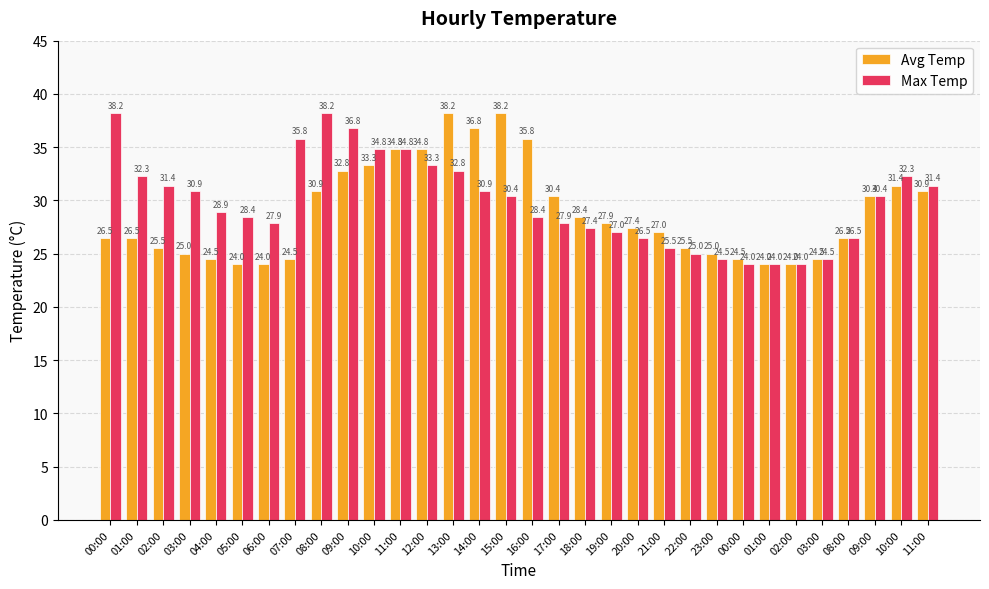

How many data points in Max Temp are less than 30?

16